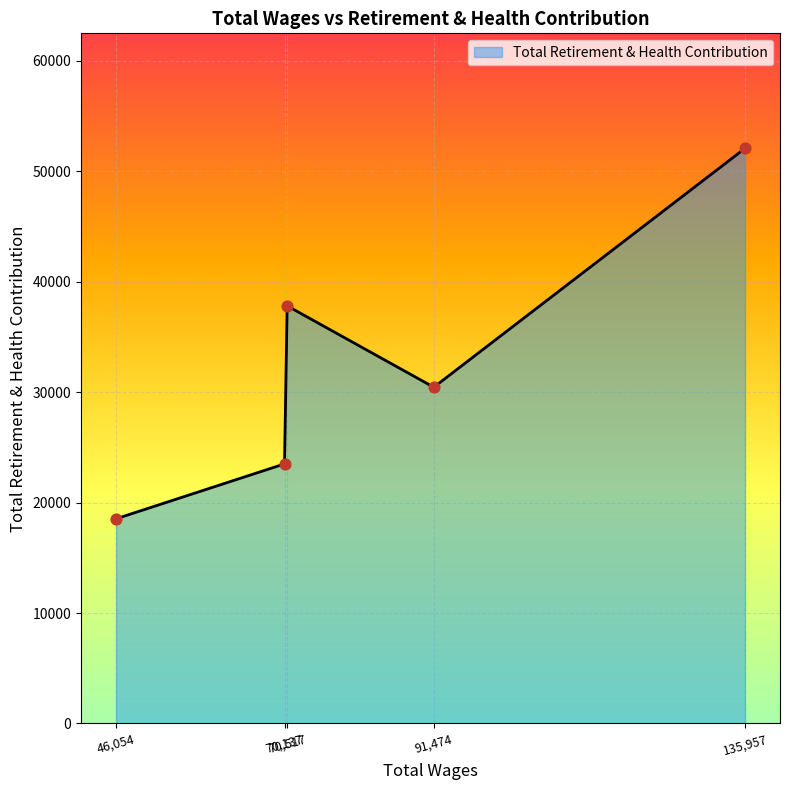

What is the difference between the second highest and minimum values?

19287